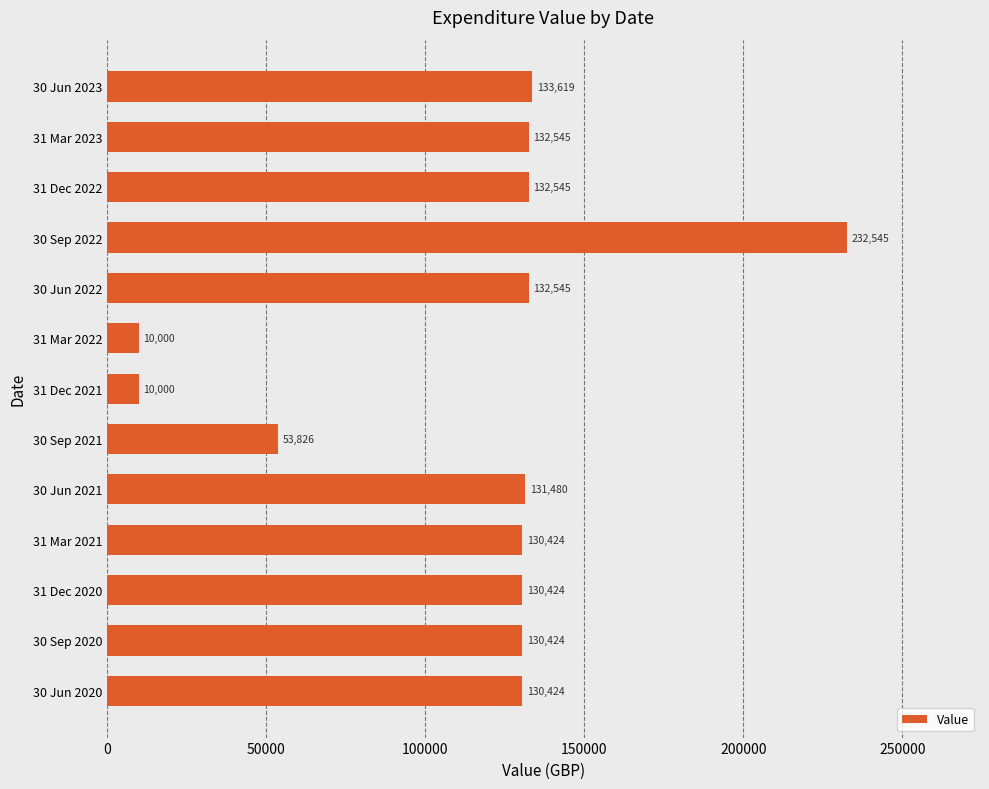

What is the value of the 6th bar from the top?

10000.0